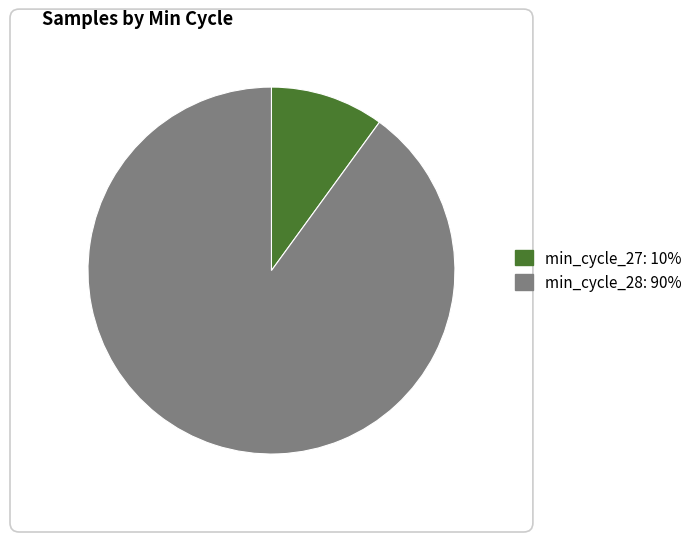

Is there a majority slice in this chart?

Yes